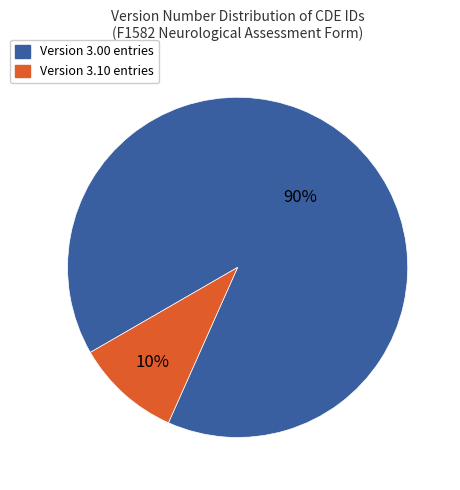

Count the number of slices in the pie.

2